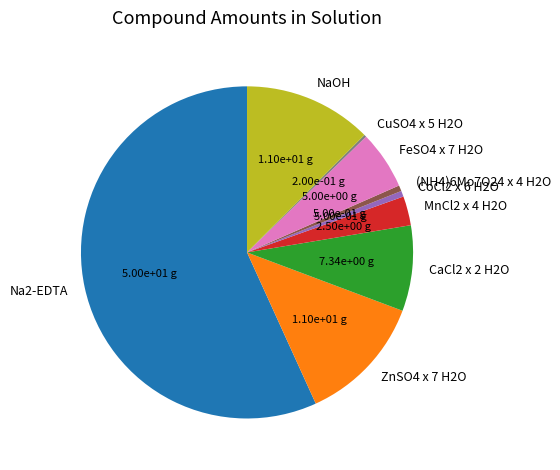

Between FeSO4 x 7 H2O and Na2-EDTA, which is larger?

Na2-EDTA